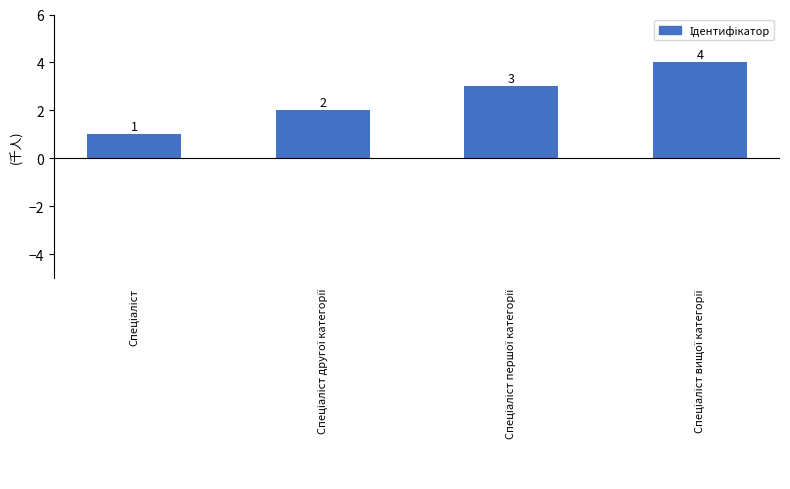

What is the value of the 3rd bar from the left?

3